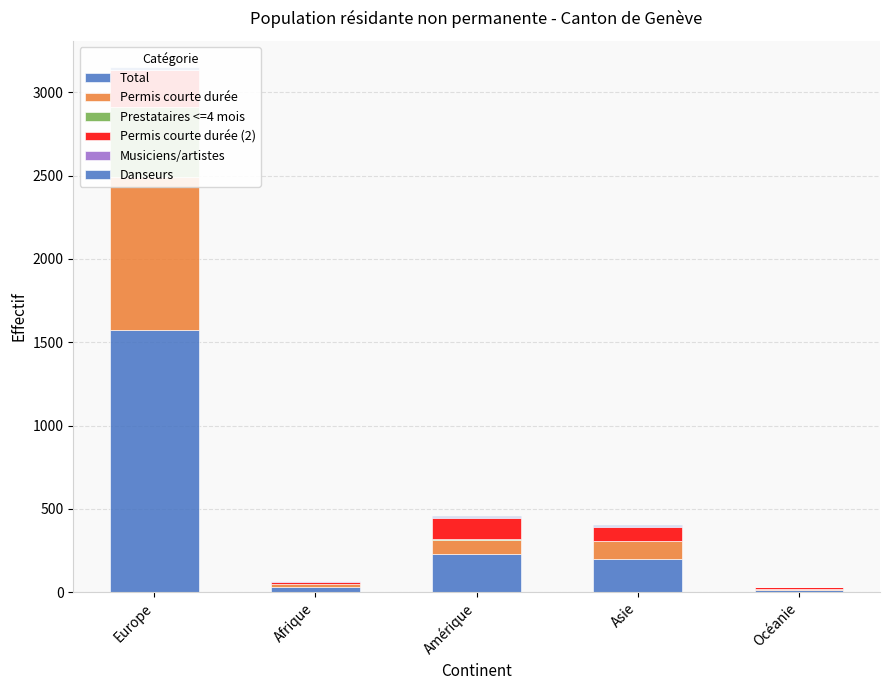

At which category is the sum across all series the highest?

Europe